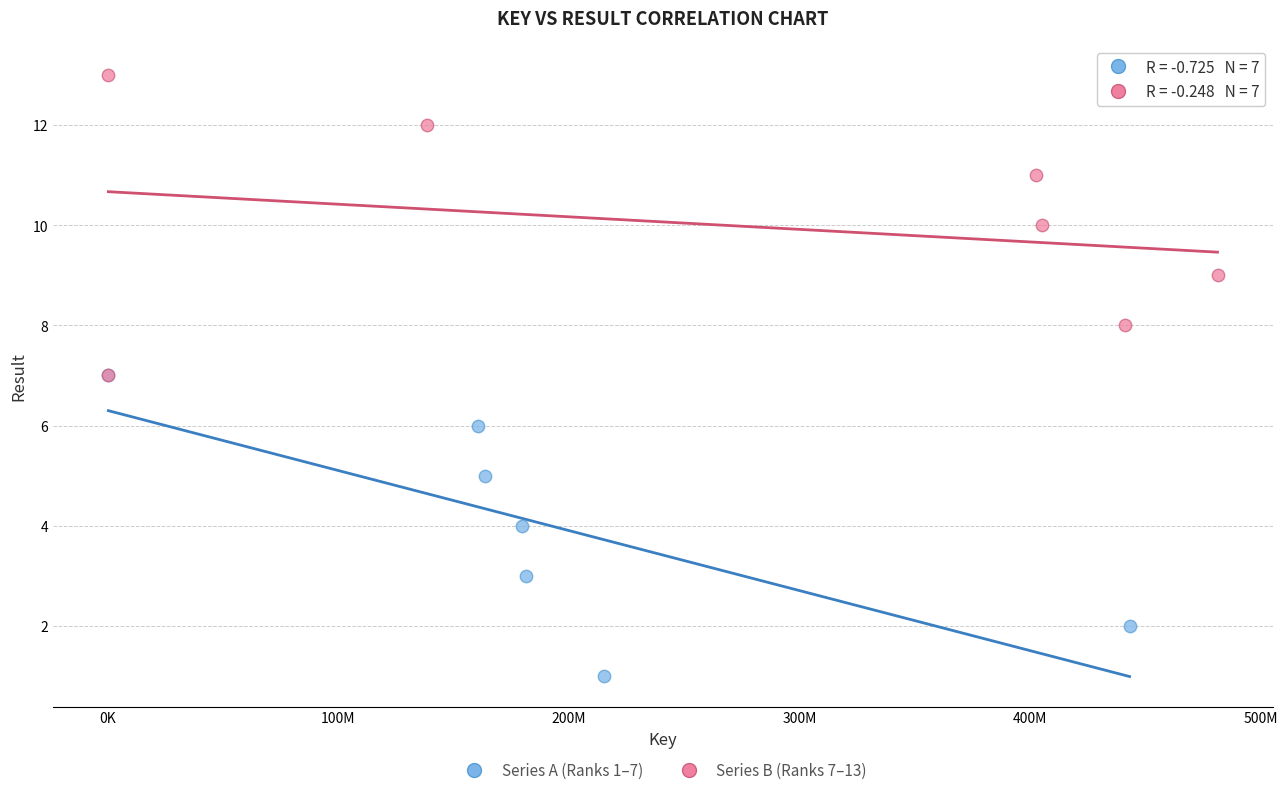

Which series reaches the maximum Y coordinate?

Series B (Ranks 7–13)